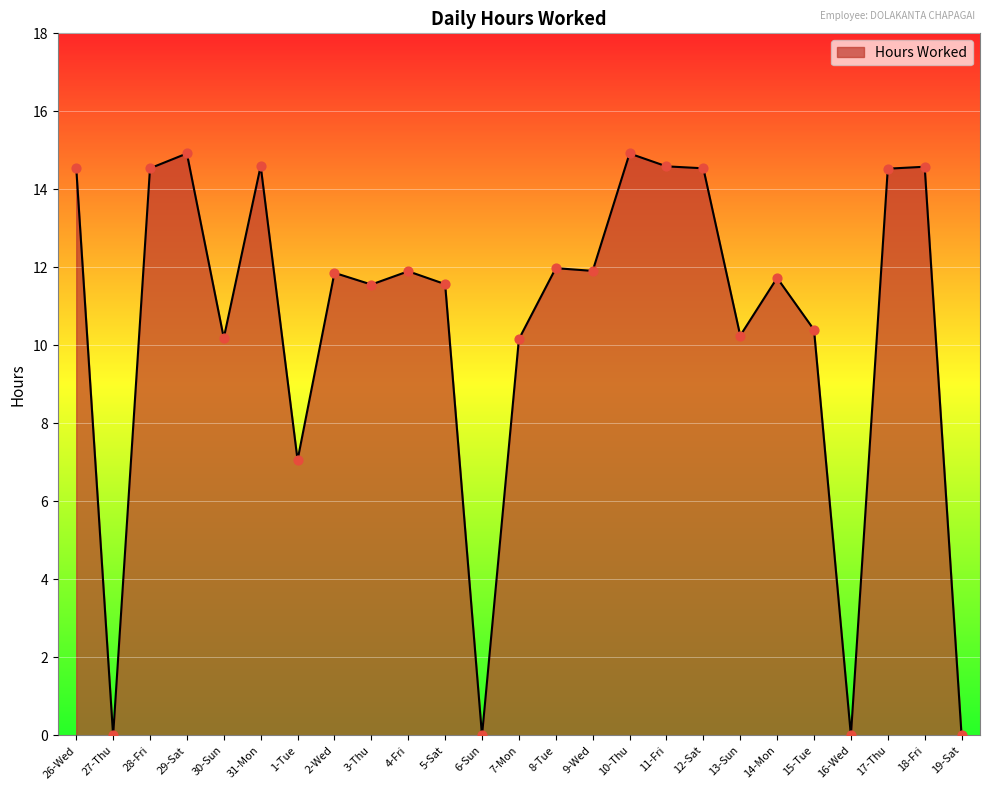

Between 3-Thu and 11-Fri, which is larger?

11-Fri